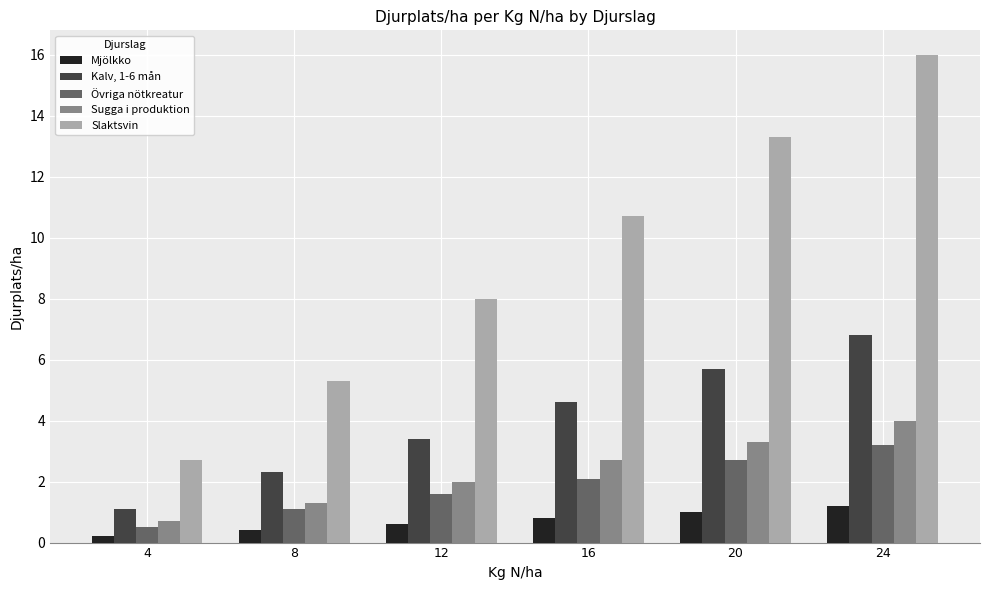

What is the sum of all Kalv, 1-6 mån values?

23.9